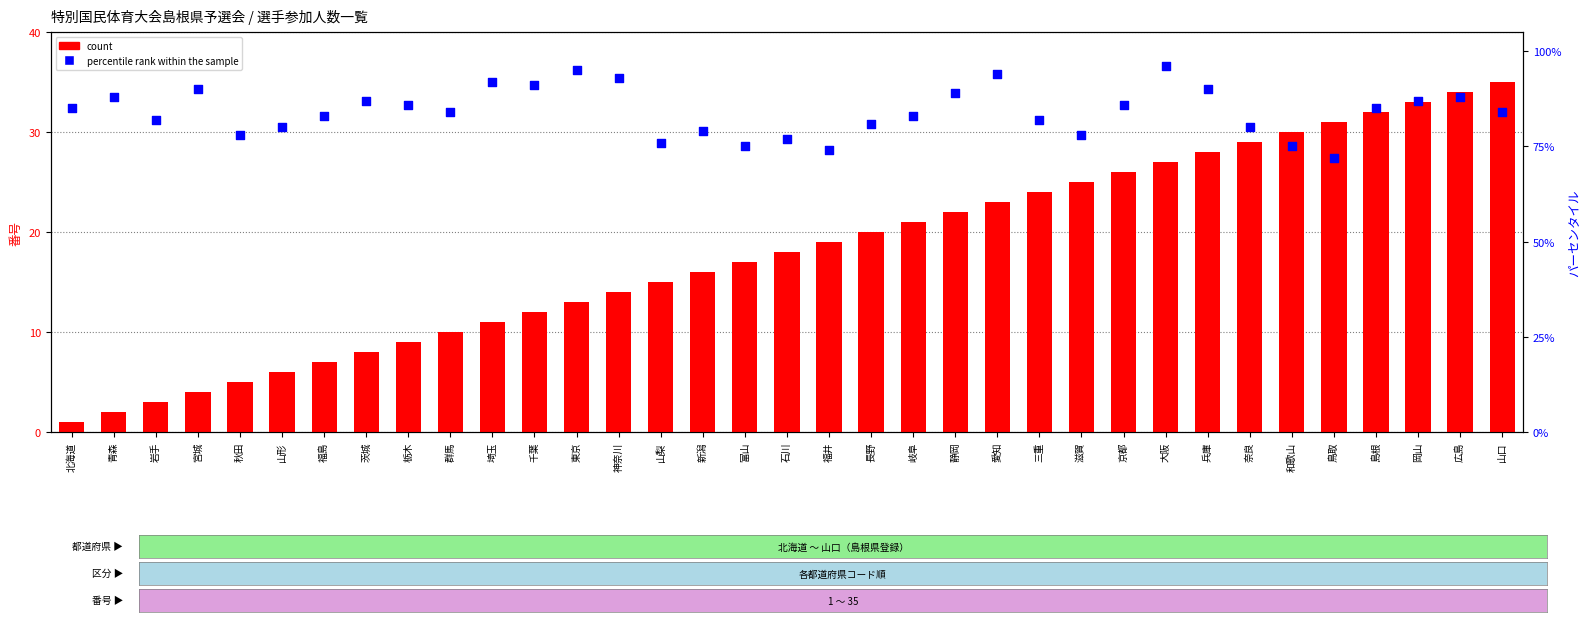

At how many categories does at least one series exceed 29?

35